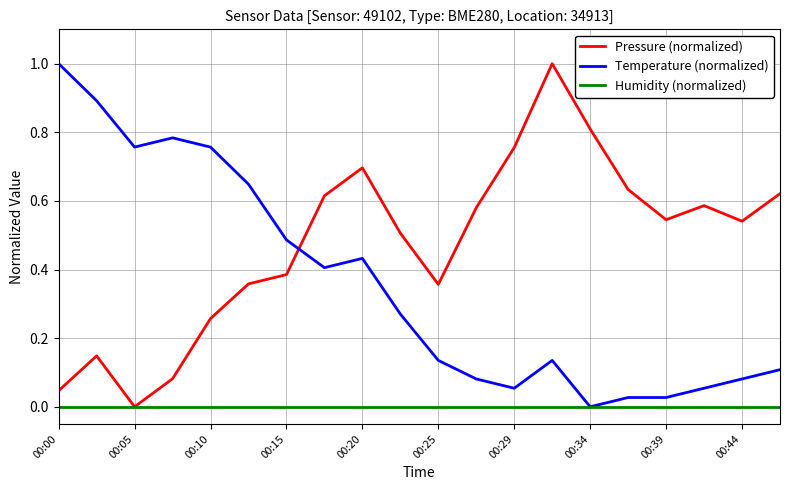

Rank the series by their average value, from highest to lowest.

Pressure (normalized), Temperature (normalized), Humidity (normalized)